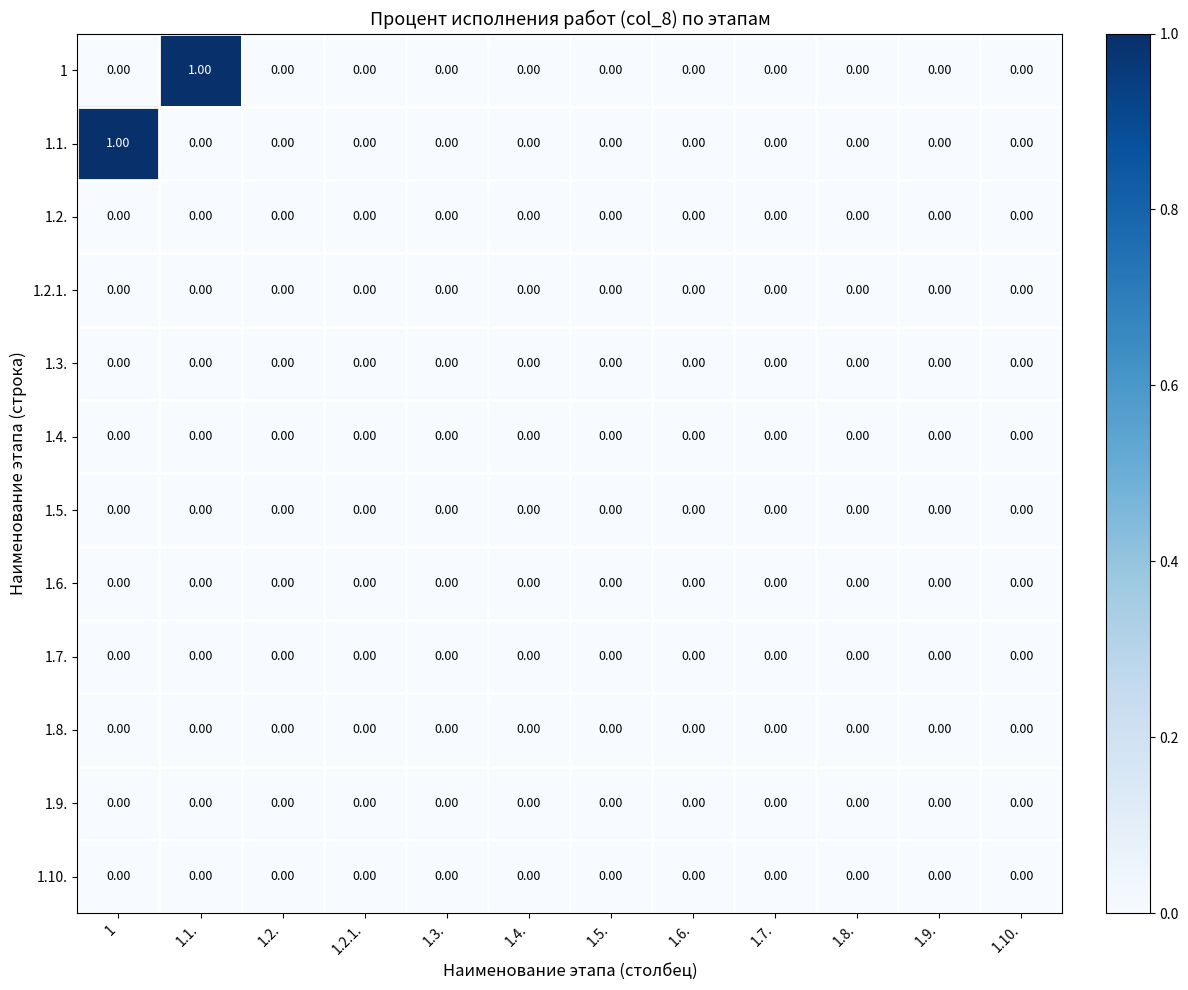

Reading left to right, what are all the values shown in this chart?

1: 1=0	1.1.=1	1.2.=0	1.2.1.=0	1.3.=0	1.4.=0	1.5.=0	1.6.=0	1.7.=0	1.8.=0	1.9.=0	1.10.=0
1.1.: 1=1	1.1.=0	1.2.=0	1.2.1.=0	1.3.=0	1.4.=0	1.5.=0	1.6.=0	1.7.=0	1.8.=0	1.9.=0	1.10.=0
1.2.: 1=0	1.1.=0	1.2.=0	1.2.1.=0	1.3.=0	1.4.=0	1.5.=0	1.6.=0	1.7.=0	1.8.=0	1.9.=0	1.10.=0
1.2.1.: 1=0	1.1.=0	1.2.=0	1.2.1.=0	1.3.=0	1.4.=0	1.5.=0	1.6.=0	1.7.=0	1.8.=0	1.9.=0	1.10.=0
1.3.: 1=0	1.1.=0	1.2.=0	1.2.1.=0	1.3.=0	1.4.=0	1.5.=0	1.6.=0	1.7.=0	1.8.=0	1.9.=0	1.10.=0
1.4.: 1=0	1.1.=0	1.2.=0	1.2.1.=0	1.3.=0	1.4.=0	1.5.=0	1.6.=0	1.7.=0	1.8.=0	1.9.=0	1.10.=0
1.5.: 1=0	1.1.=0	1.2.=0	1.2.1.=0	1.3.=0	1.4.=0	1.5.=0	1.6.=0	1.7.=0	1.8.=0	1.9.=0	1.10.=0
1.6.: 1=0	1.1.=0	1.2.=0	1.2.1.=0	1.3.=0	1.4.=0	1.5.=0	1.6.=0	1.7.=0	1.8.=0	1.9.=0	1.10.=0
1.7.: 1=0	1.1.=0	1.2.=0	1.2.1.=0	1.3.=0	1.4.=0	1.5.=0	1.6.=0	1.7.=0	1.8.=0	1.9.=0	1.10.=0
1.8.: 1=0	1.1.=0	1.2.=0	1.2.1.=0	1.3.=0	1.4.=0	1.5.=0	1.6.=0	1.7.=0	1.8.=0	1.9.=0	1.10.=0
1.9.: 1=0	1.1.=0	1.2.=0	1.2.1.=0	1.3.=0	1.4.=0	1.5.=0	1.6.=0	1.7.=0	1.8.=0	1.9.=0	1.10.=0
1.10.: 1=0	1.1.=0	1.2.=0	1.2.1.=0	1.3.=0	1.4.=0	1.5.=0	1.6.=0	1.7.=0	1.8.=0	1.9.=0	1.10.=0